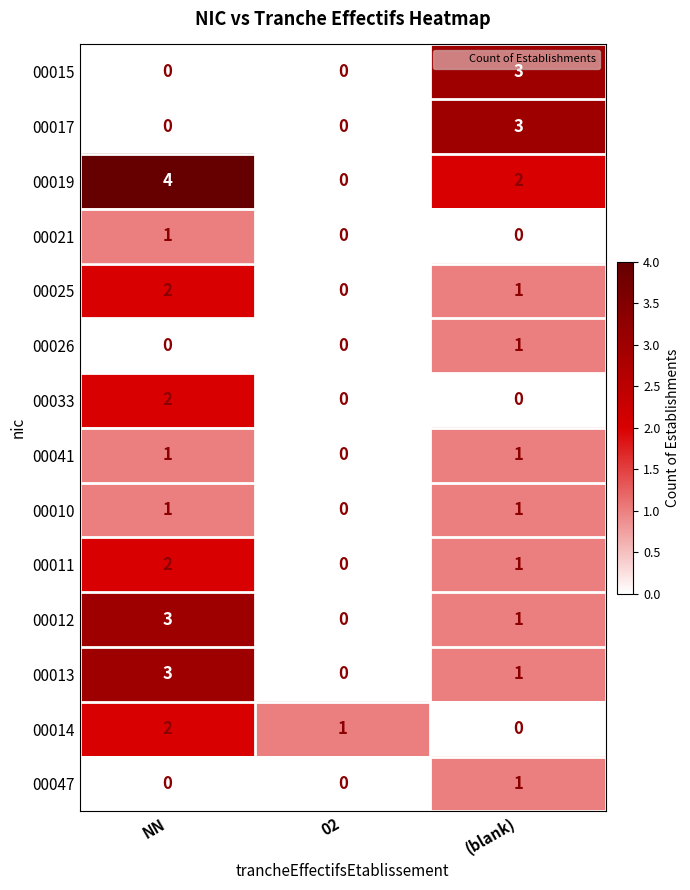

What is the greatest value displayed?

4